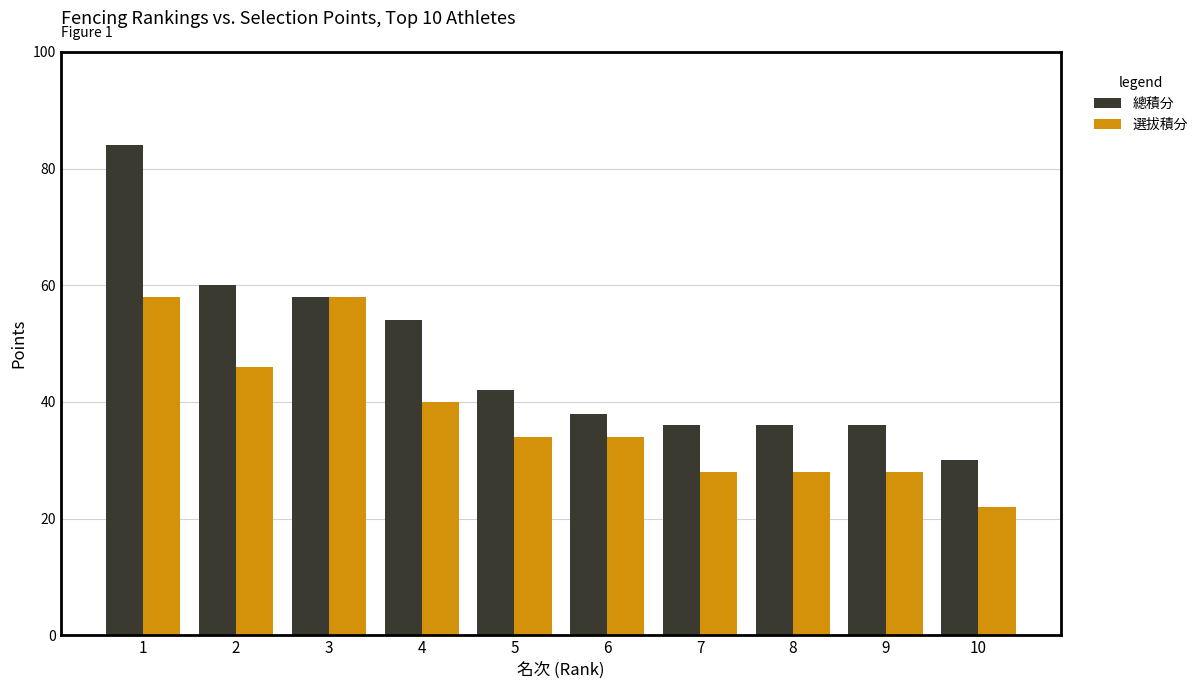

Rank the series by their maximum value, from lowest to highest.

選拔積分, 總積分